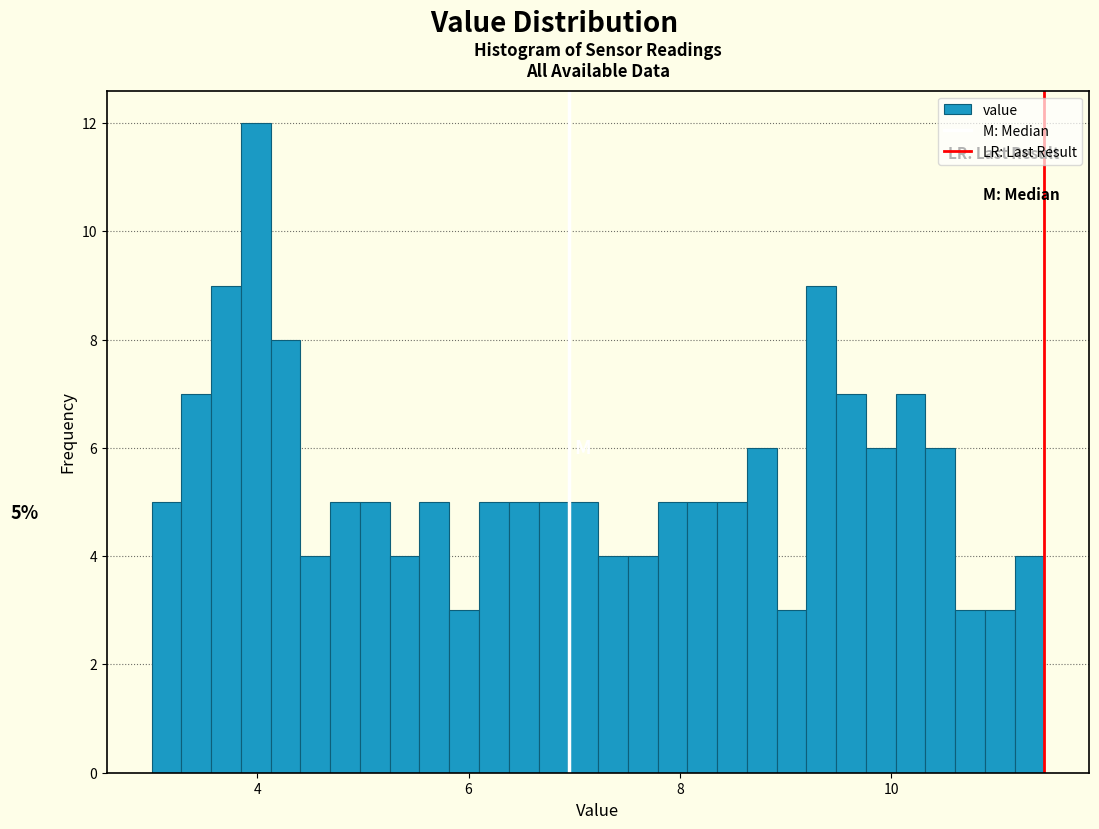

Read against the x-axis, roughly where is the centre of the tallest bar?

4.0